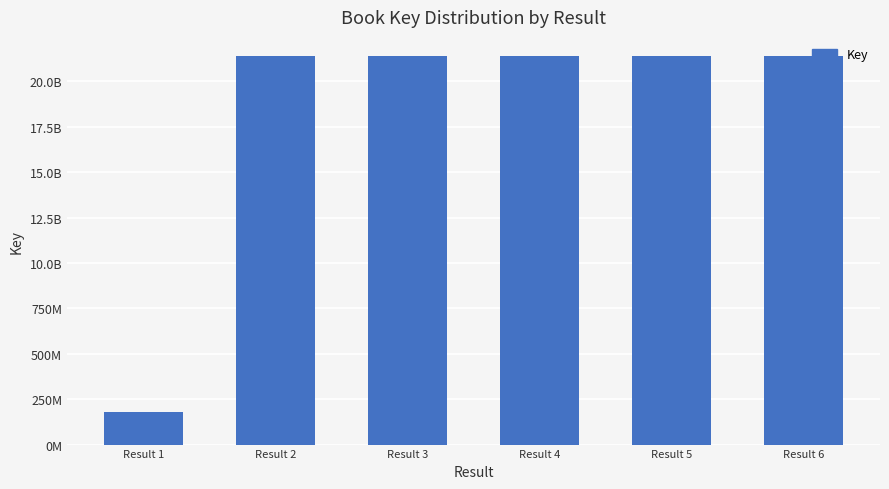

What is the minimum value shown in the chart?

176813537